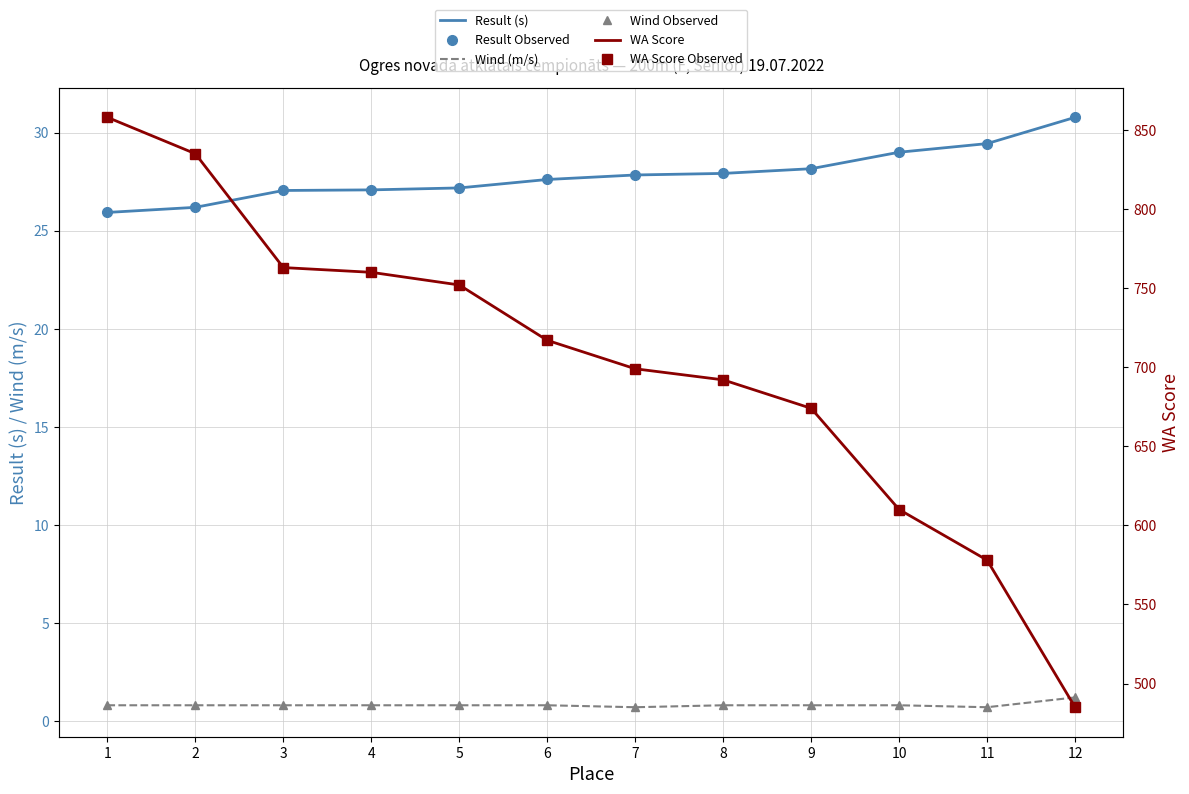

At which category is the sum across all series the highest?

1